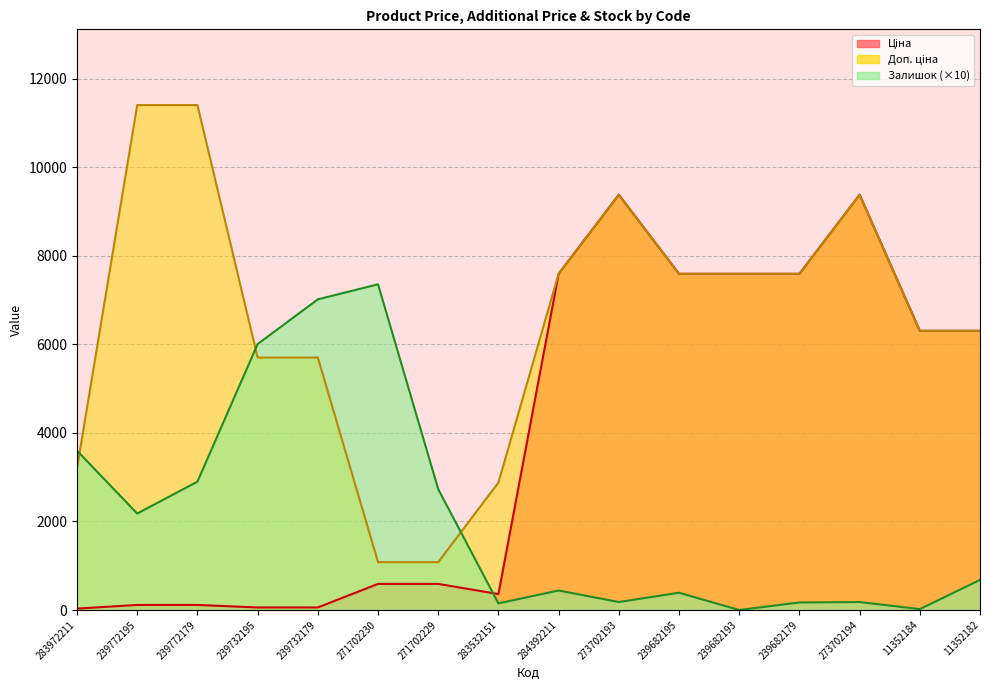

What position from the right is 273702193?

7